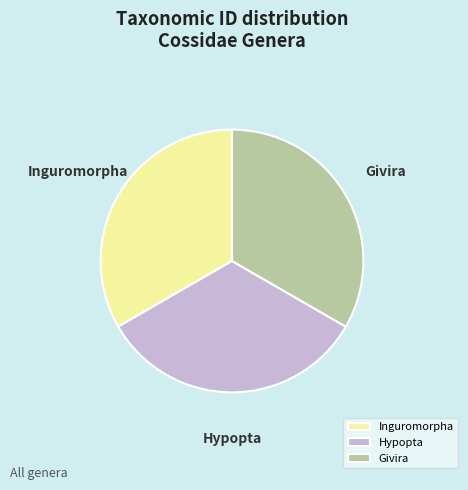

Is it true that Hypopta is 33% of the pie?

True